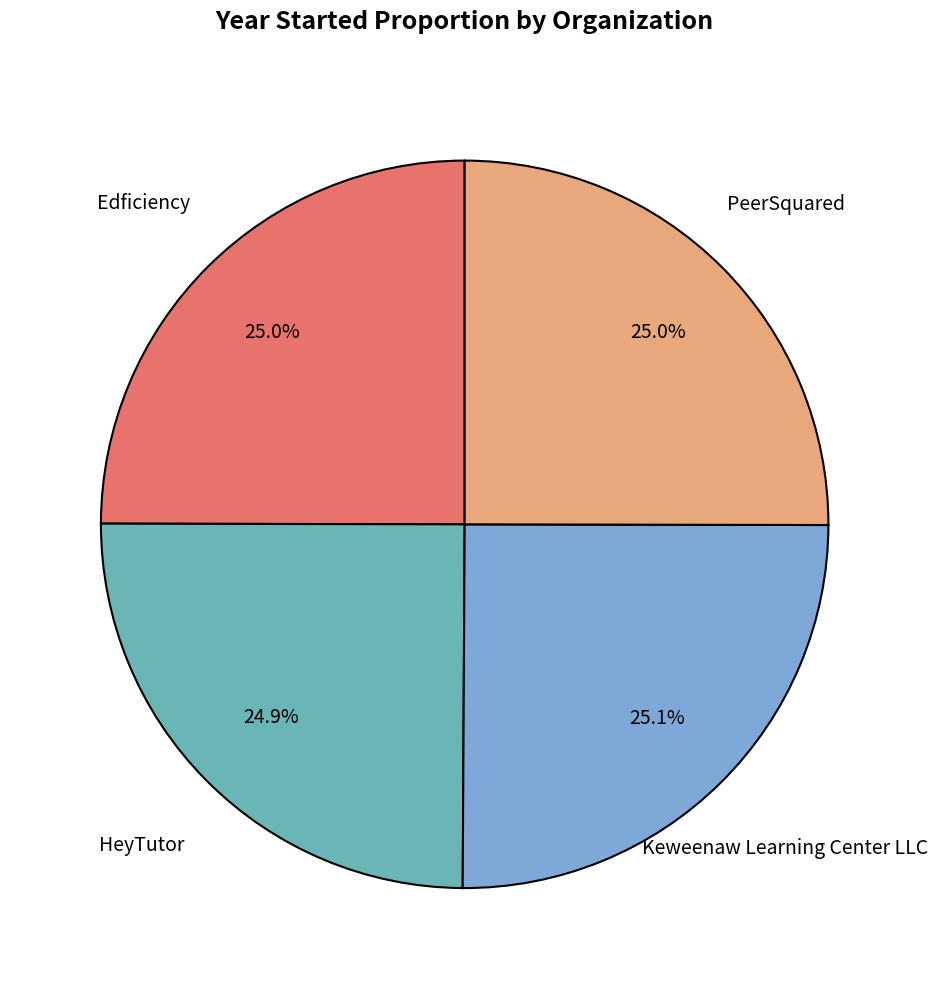

How many segments does this pie chart have?

4